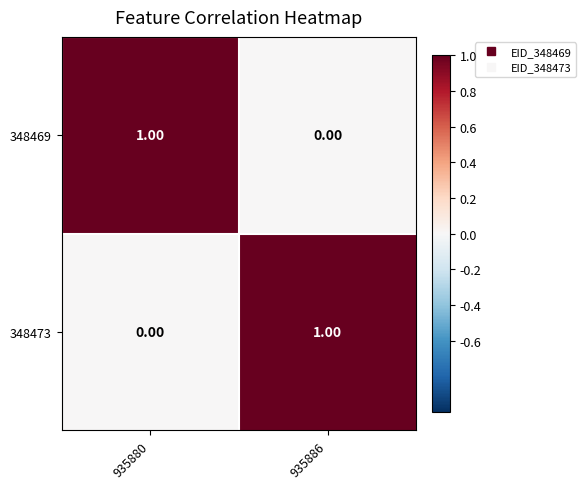

At 935886, list the series in order from smallest to largest.

348469, 348473